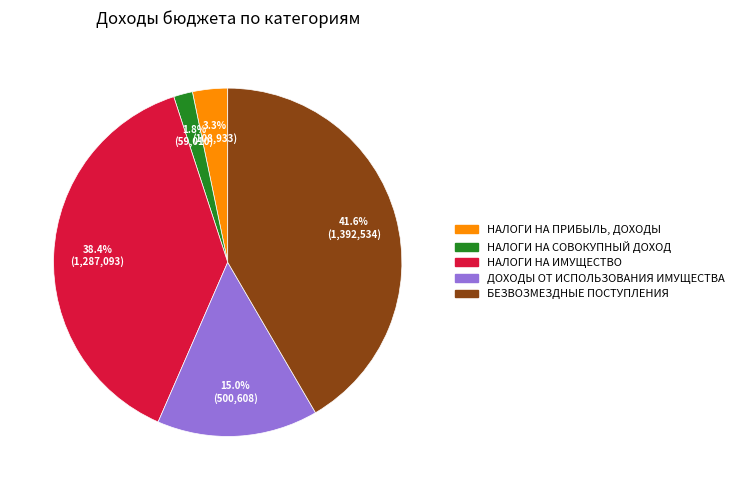

Count the number of slices in the pie.

5